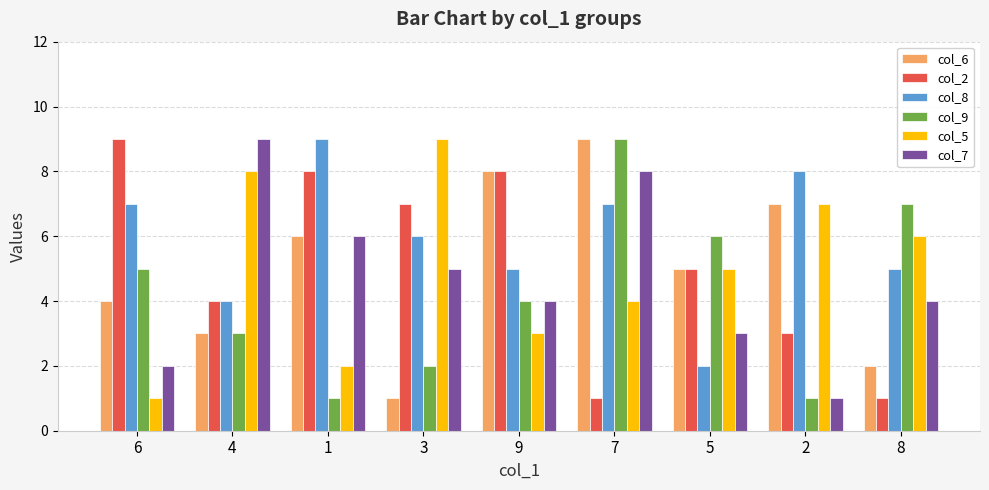

Reading right to left, extract all data points from this chart.

col_6: 2	7	5	9	8	1	6	3	4
col_2: 1	3	5	1	8	7	8	4	9
col_8: 5	8	2	7	5	6	9	4	7
col_9: 7	1	6	9	4	2	1	3	5
col_5: 6	7	5	4	3	9	2	8	1
col_7: 4	1	3	8	4	5	6	9	2